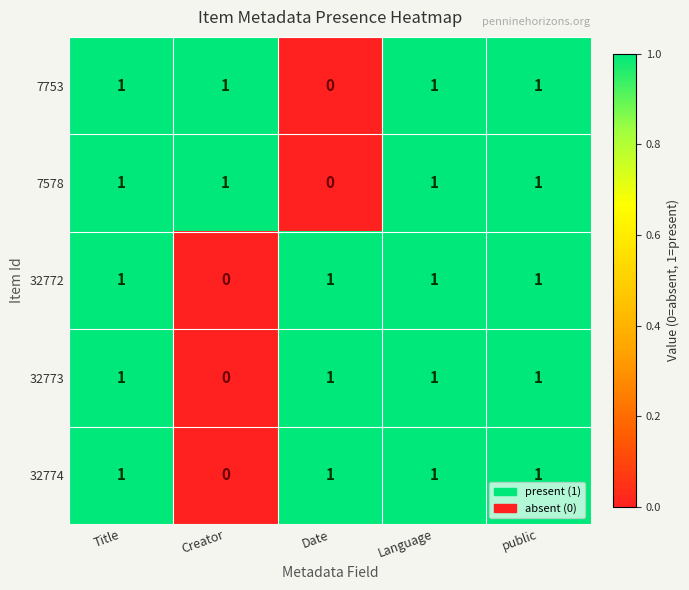

True or false: 7578 has a value of 1 at Creator.

True